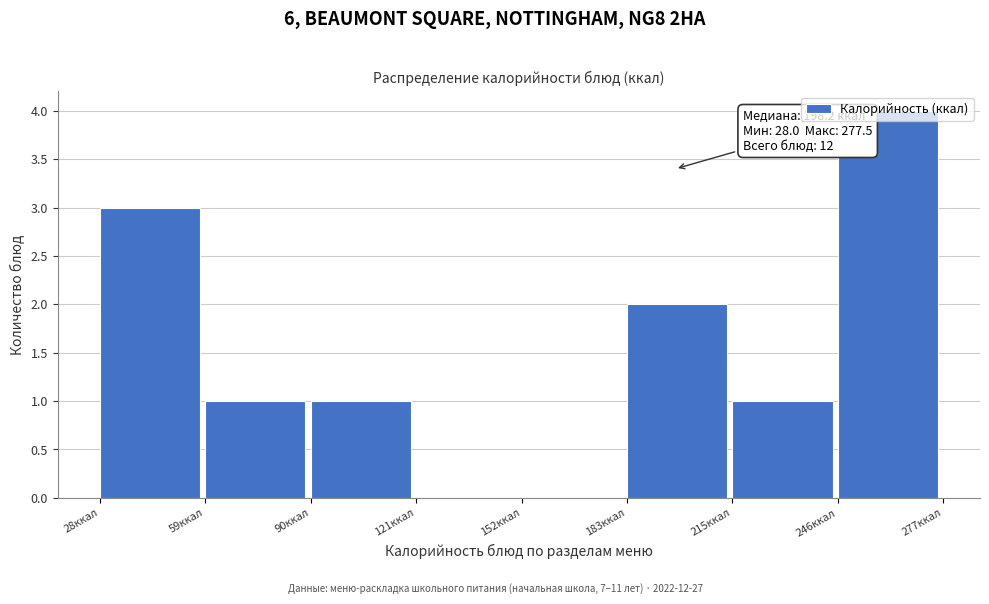

Which range on the x-axis has the tallest bar?

245 to 275